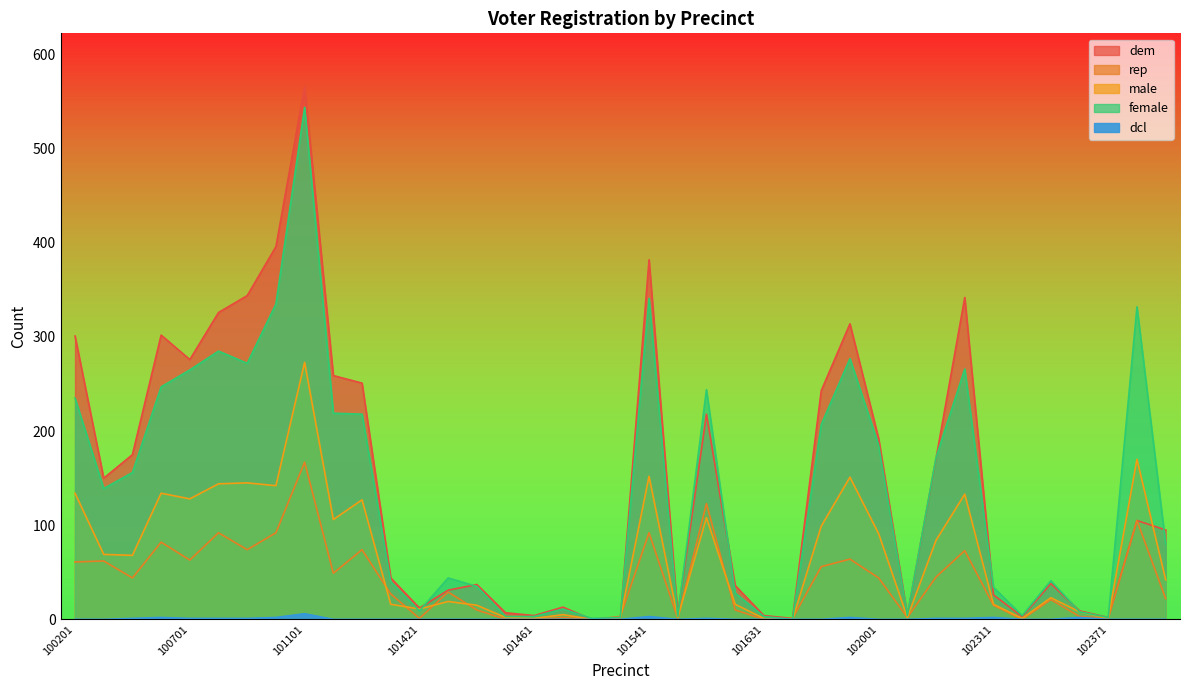

What is the value of the dem point at the 31st from the left?

171